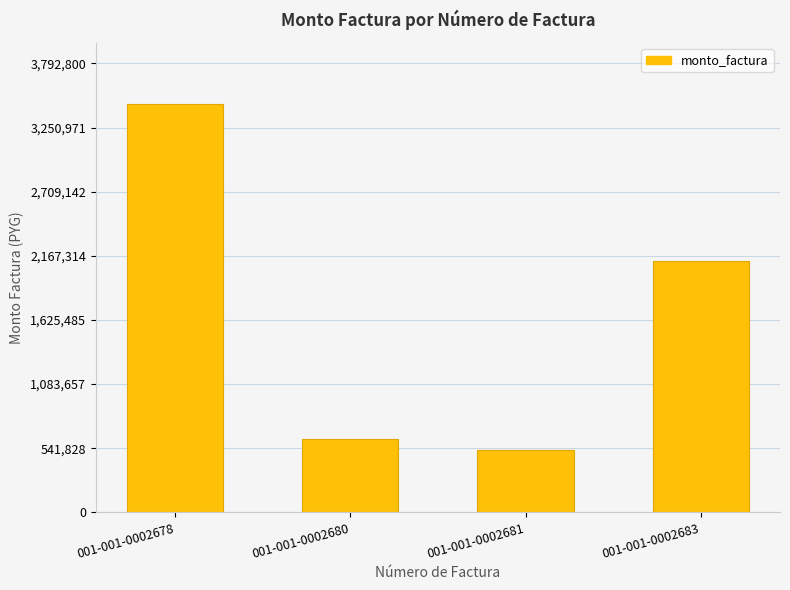

Is it true that the value at 001-001-0002683 is 2126838?

True